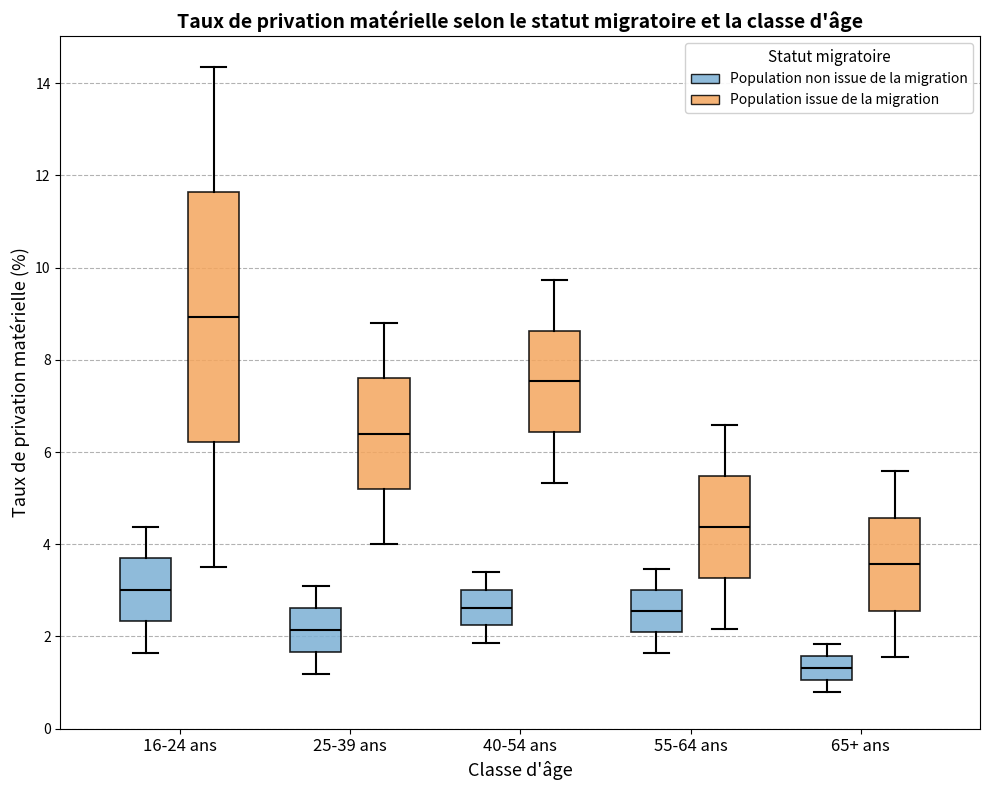

Which box has the highest median line?

16-24 ans (Population issue de la migration)